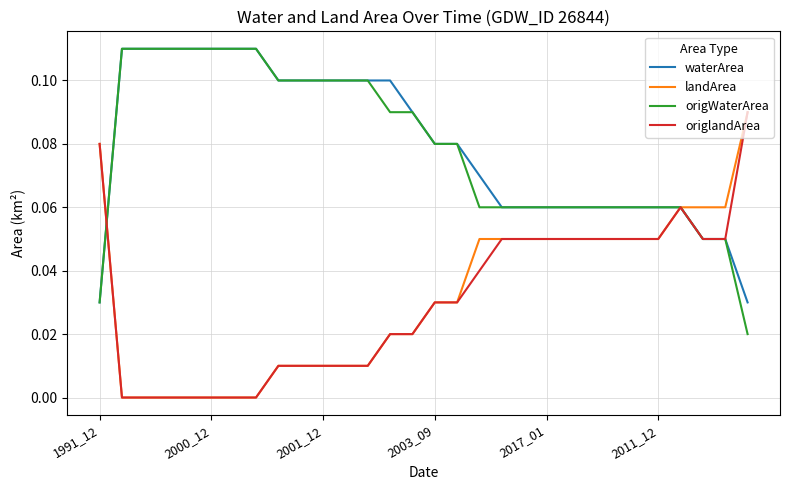

At which category does the chart reach its peak across all series?

2000_12